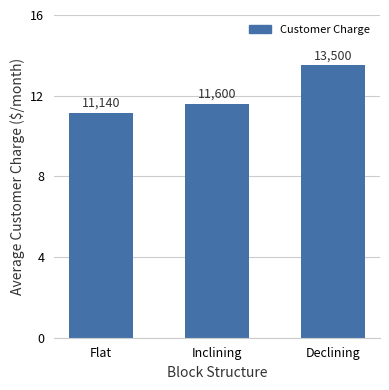

Is it true that the value at Flat is 19.8?

False